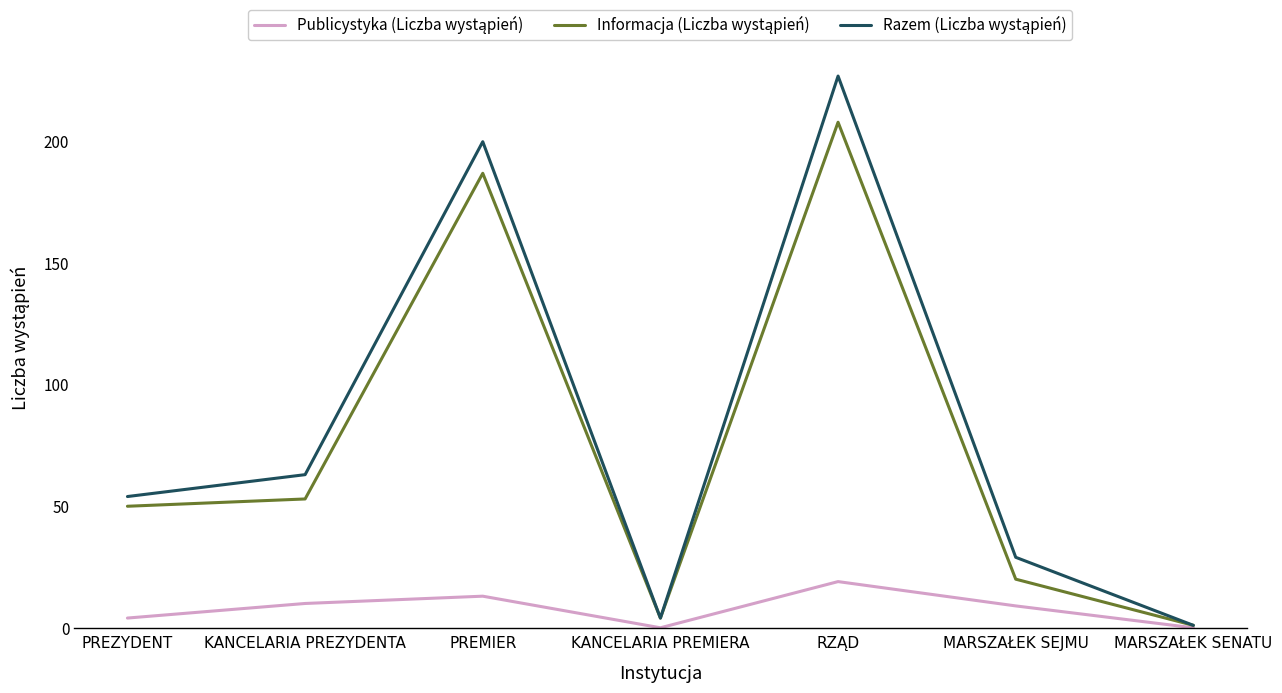

What position from the right is PREMIER?

5